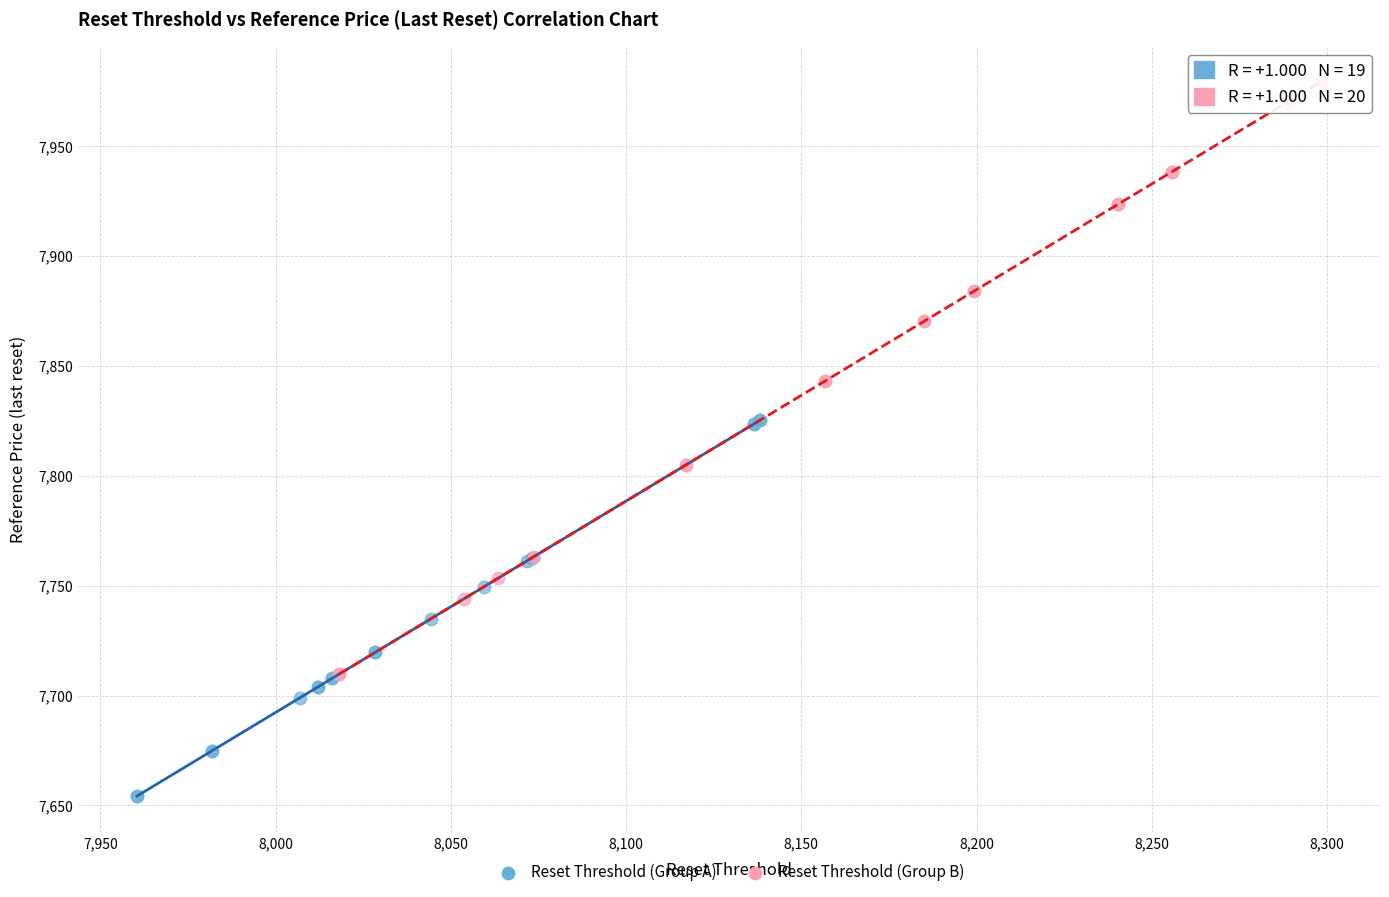

Which series contains the lowest Y value?

Reset Threshold (Group A)